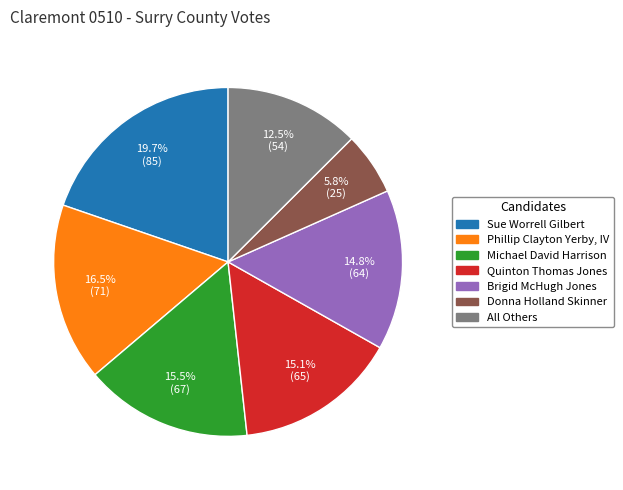

What percentage is the Donna Holland Skinner slice, to the nearest percent?

6%